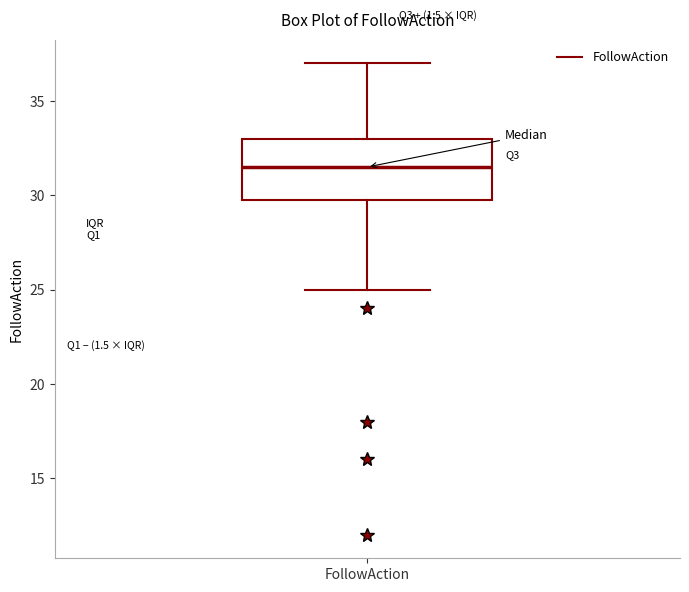

Transcribe this box plot: give where the median line is, the range the box spans, and where the two whiskers end, as read against the y-axis. The values are not printed on the chart, so give them approximately, as read against the axis.

median 31.5, box 30.0 to 33.0, whiskers 25.0 to 37.0